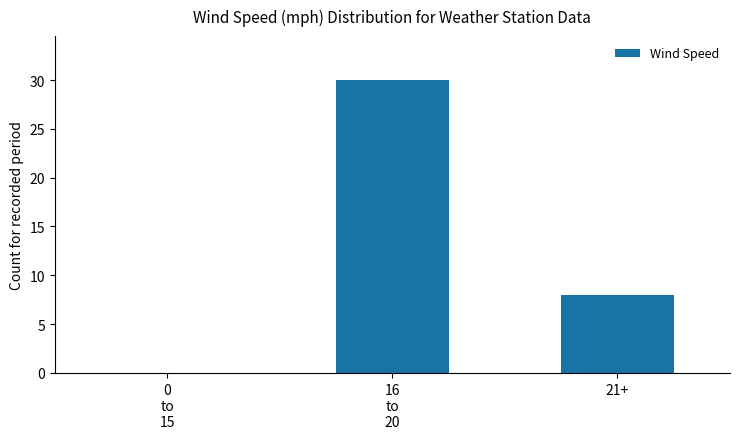

What is the maximum value shown in the chart?

30